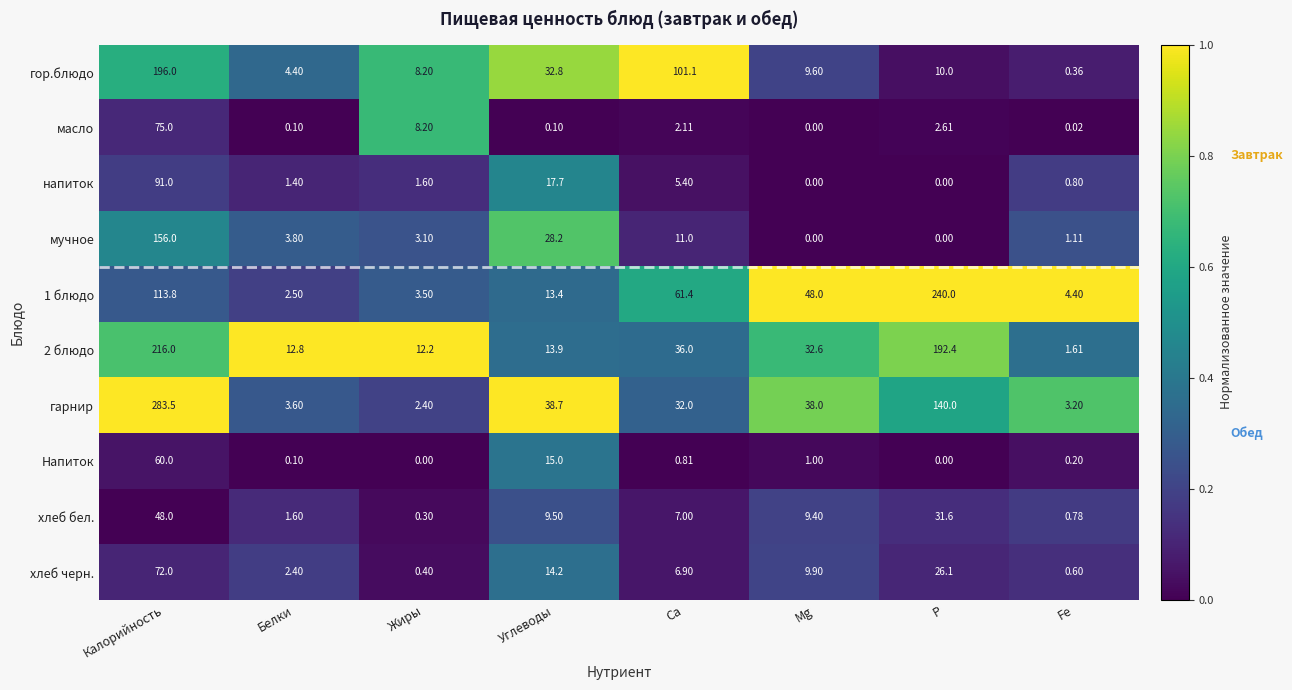

At which category does the chart reach its peak across all series?

Калорийность